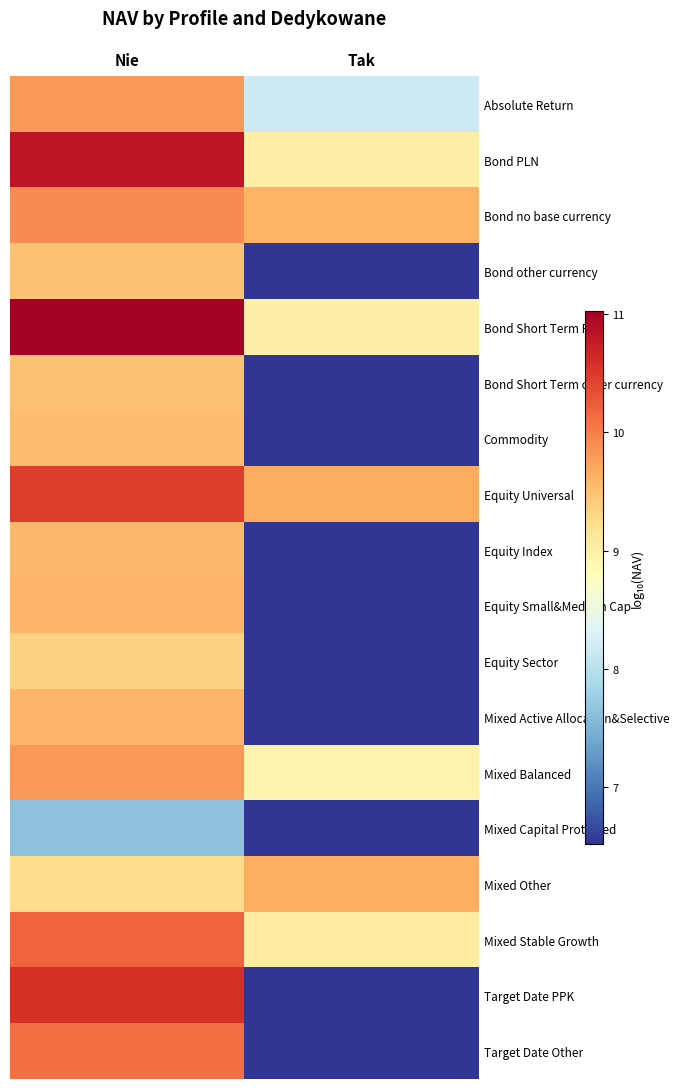

Which has a higher value, Tak or Nie?

Nie